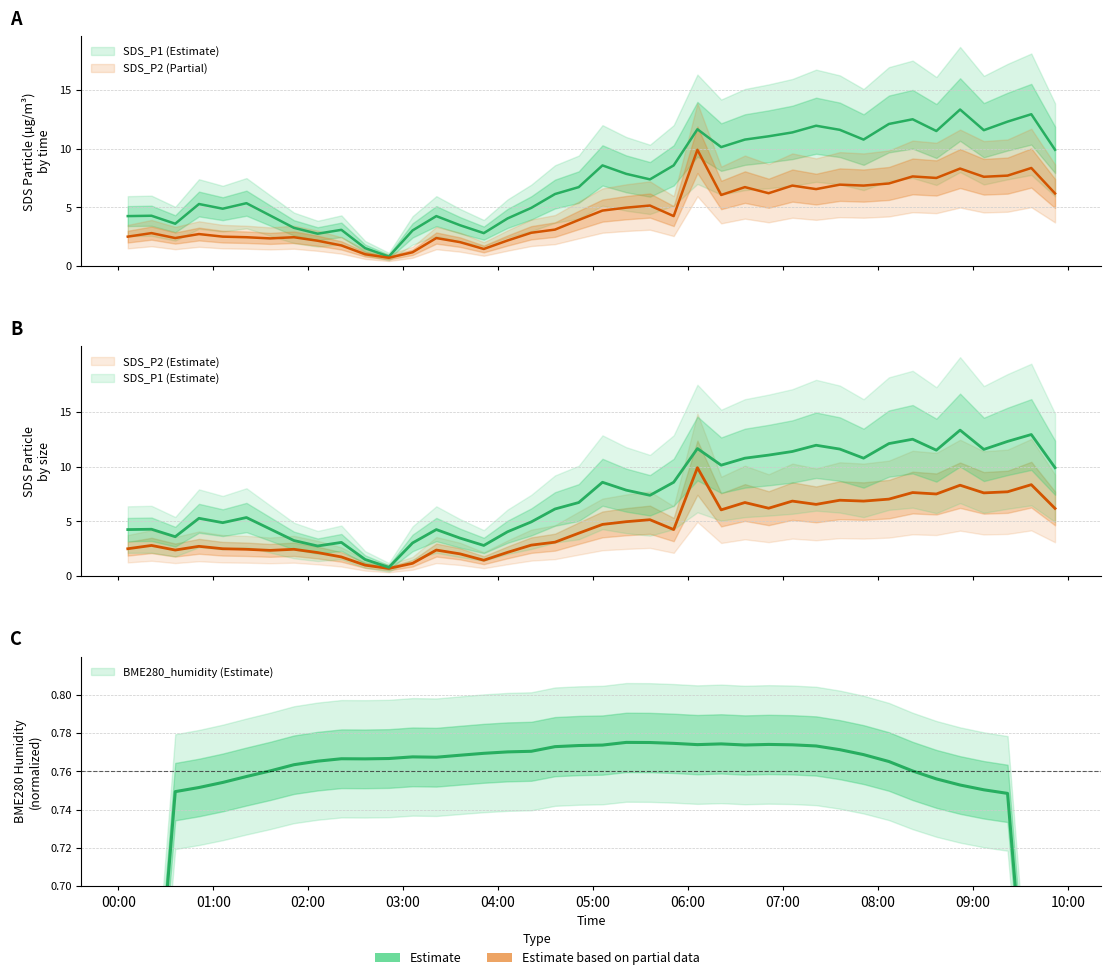

True or false: SDS_P2 and SDS_P1 intersect in this chart.

False